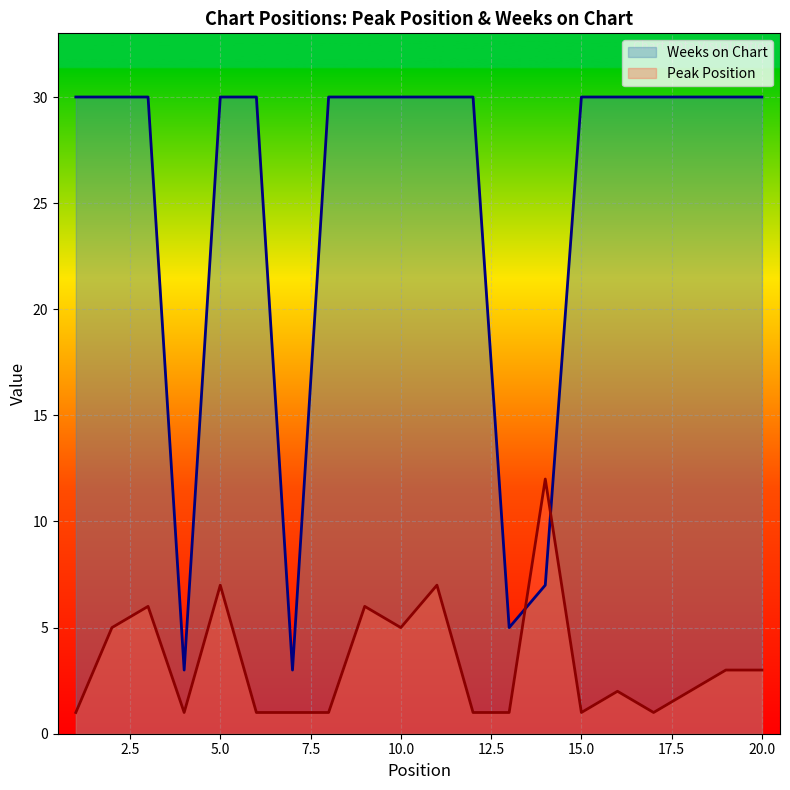

Where is Peak Position nearest to the value 6?

3